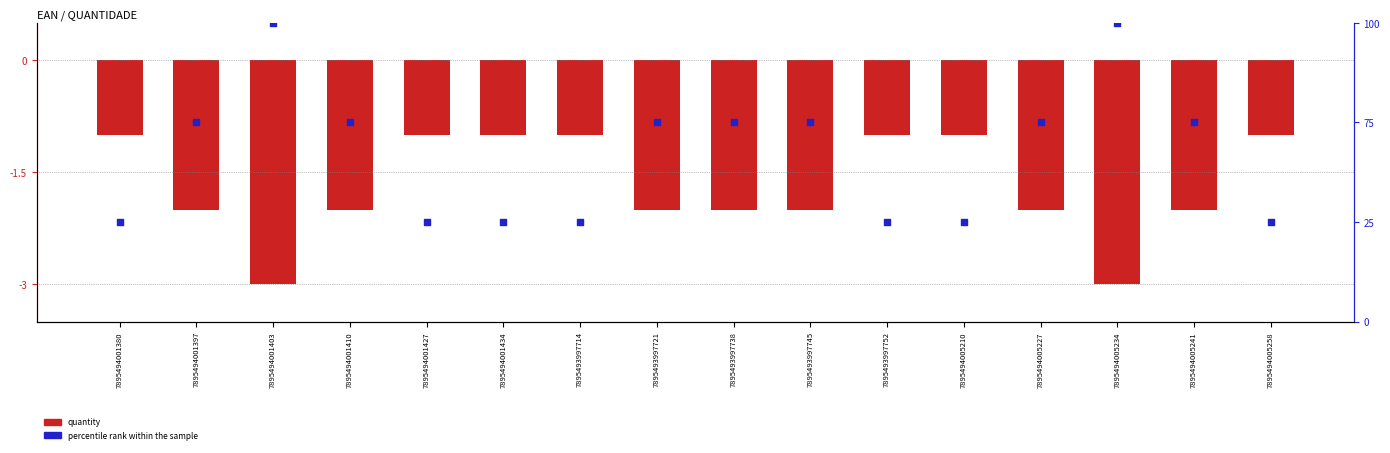

At which category is the sum across all series the highest?

7895494001403